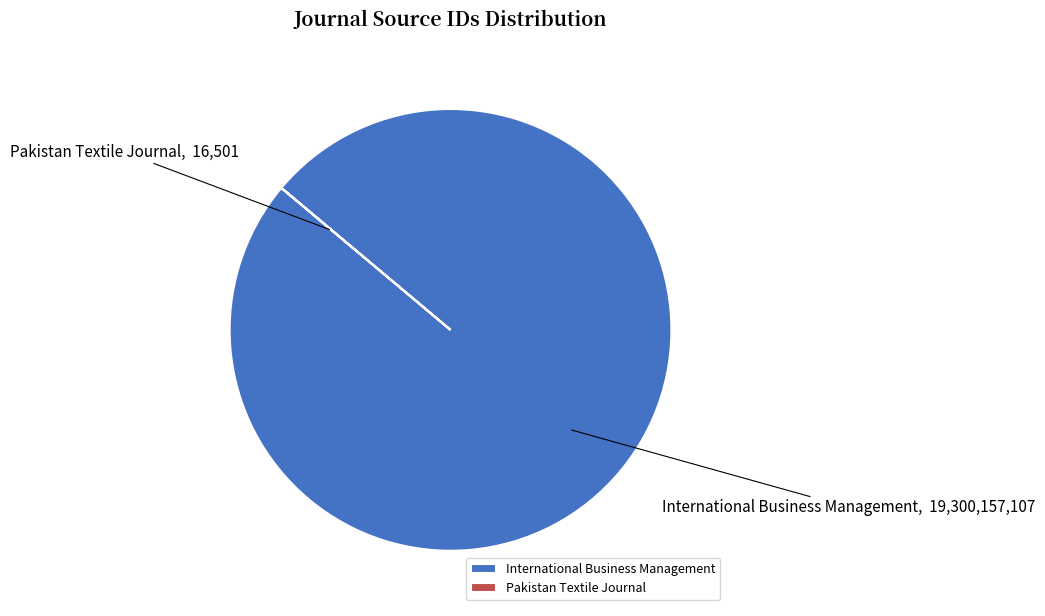

Which category has the biggest portion of the pie?

International Business Management